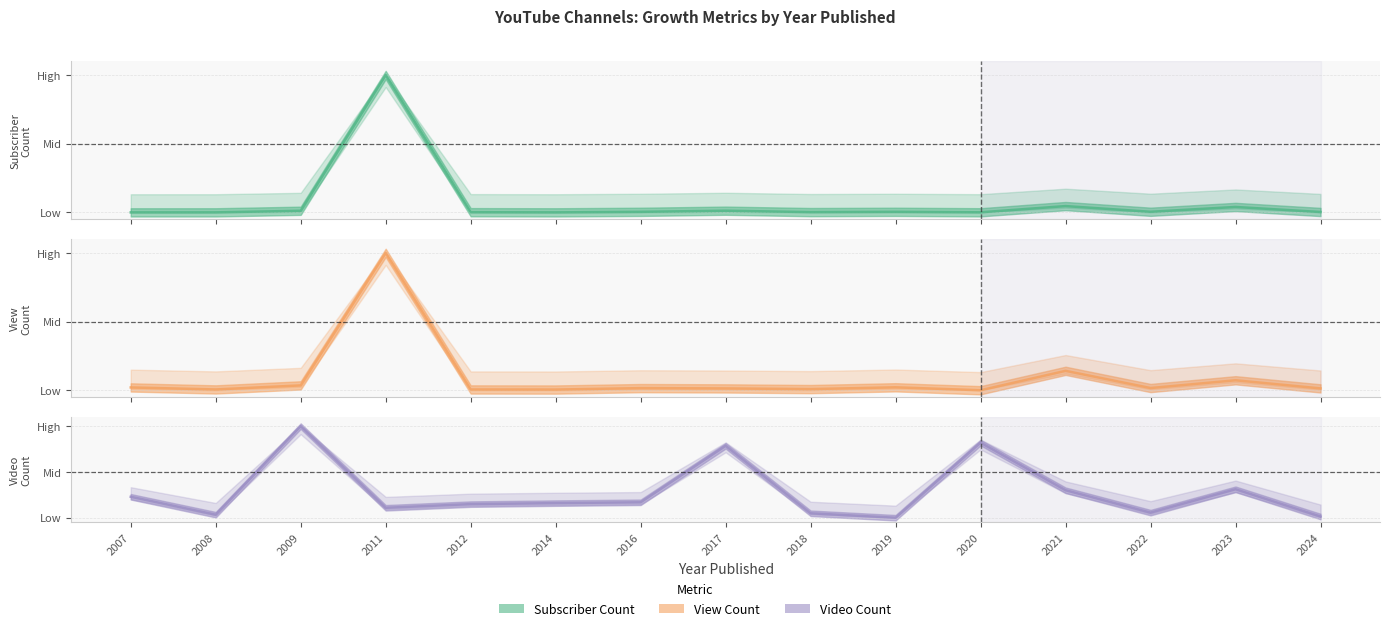

Reading left to right, transcribe all the data shown in this chart.

Subscriber Count: 2007=0.0	2008=0.0	2009=0.0	2011=1.0	2012=0.0	2014=0.0	2016=0.0	2017=0.0	2018=0.0	2019=0.0	2020=0.0	2021=0.0	2022=0.0	2023=0.0	2024=0.0
View Count: 2007=0.0	2008=0.0	2009=0.0	2011=1.0	2012=0.0	2014=0.0	2016=0.0	2017=0.0	2018=0.0	2019=0.0	2020=0.0	2021=0.1	2022=0.0	2023=0.1	2024=0.0
Video Count: 2007=0.2	2008=0.0	2009=1.0	2011=0.1	2012=0.1	2014=0.2	2016=0.2	2017=0.8	2018=0.0	2019=0.0	2020=0.8	2021=0.3	2022=0.1	2023=0.3	2024=0.0